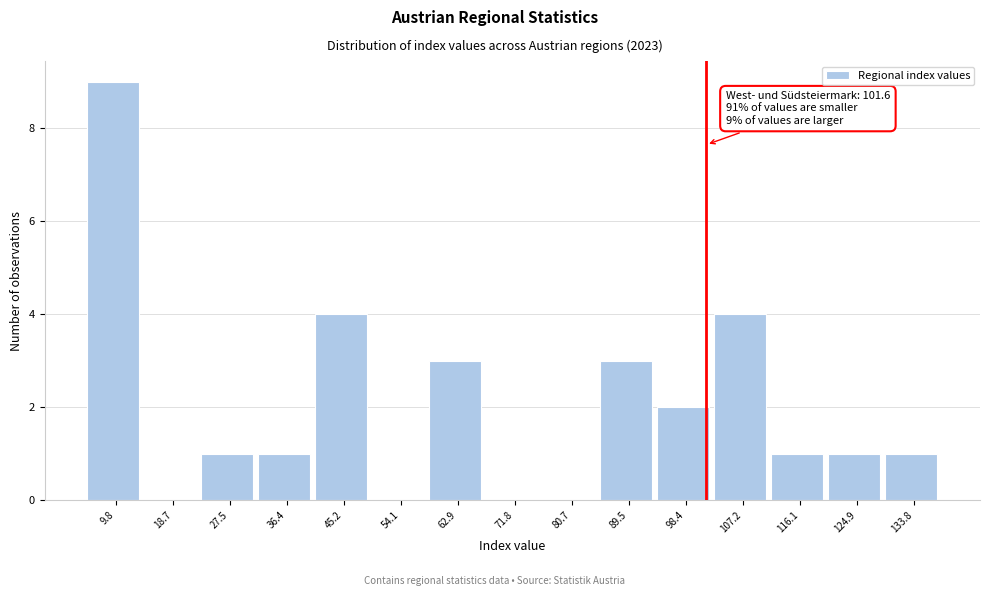

Which range on the x-axis has the tallest bar?

5 to 14